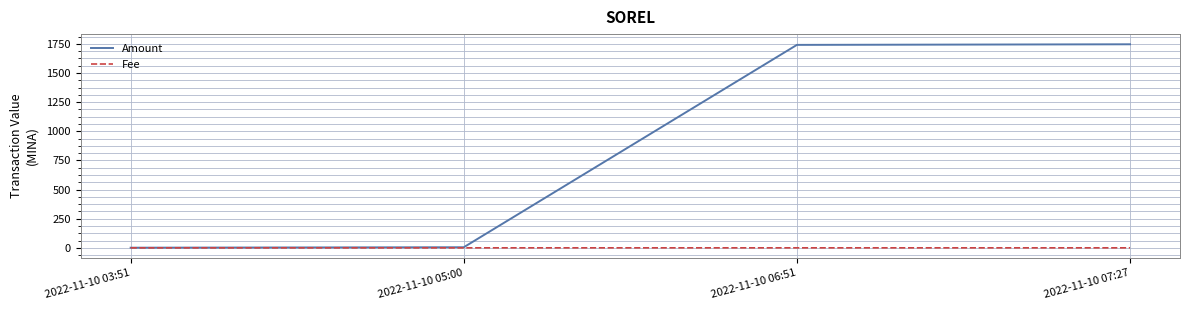

Is it true that Amount equals 1.1 at 2022-11-10 03:51?

True